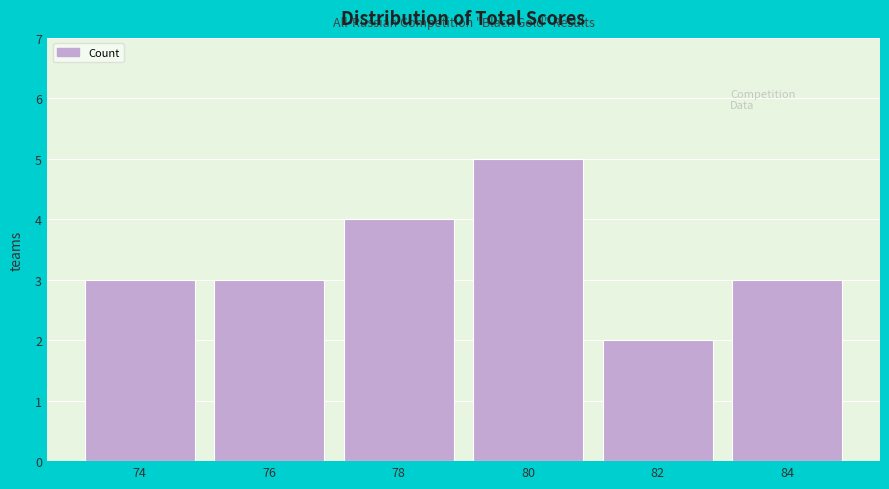

Reading left to right, transcribe all the data shown in this chart.

3	3	4	5	2	3